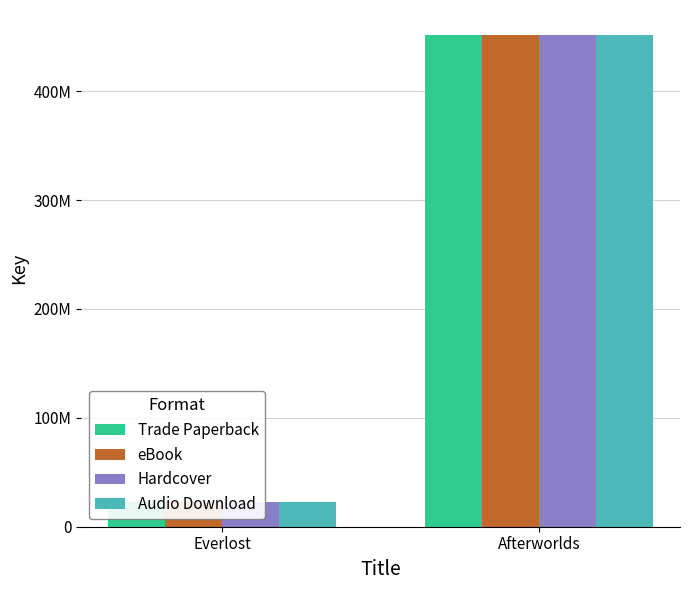

At which category is the sum across all series the highest?

Afterworlds